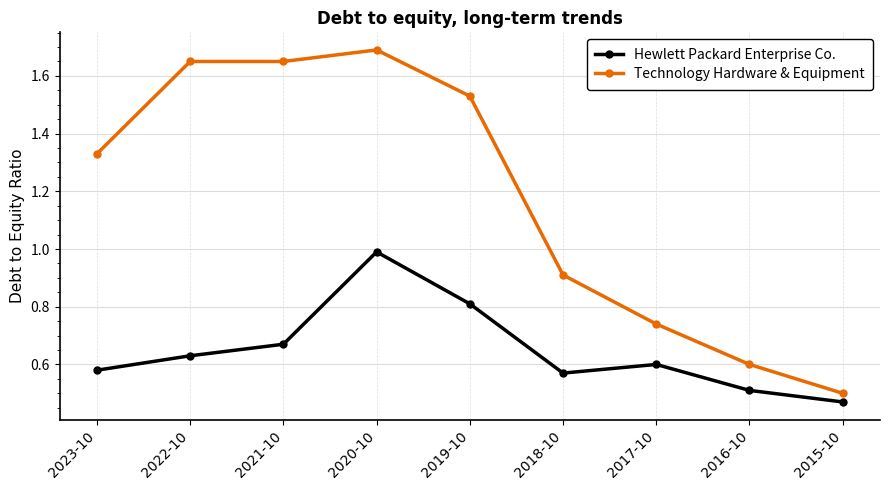

At which category is the sum across all series the highest?

2020-10